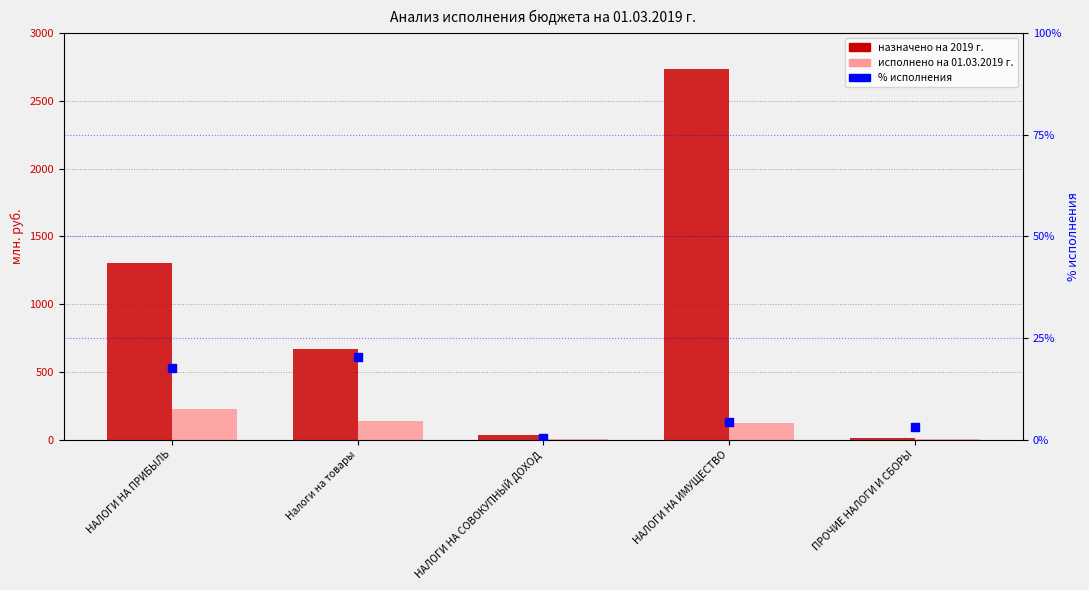

Which series has the widest spread of Y values?

назначено на 2019 г.